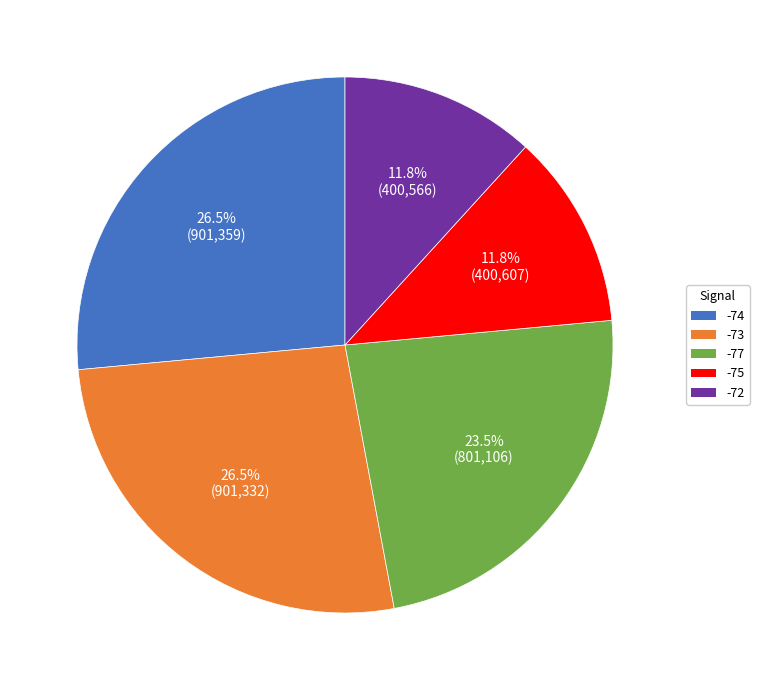

Is there a majority slice in this chart?

No